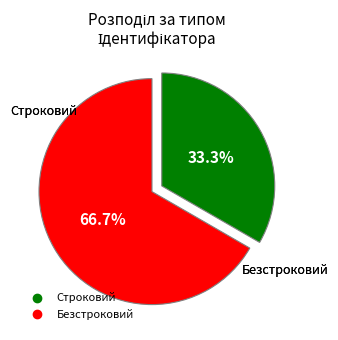

Combined, what portion of the pie is Строковий and Безстроковий?

100.0%